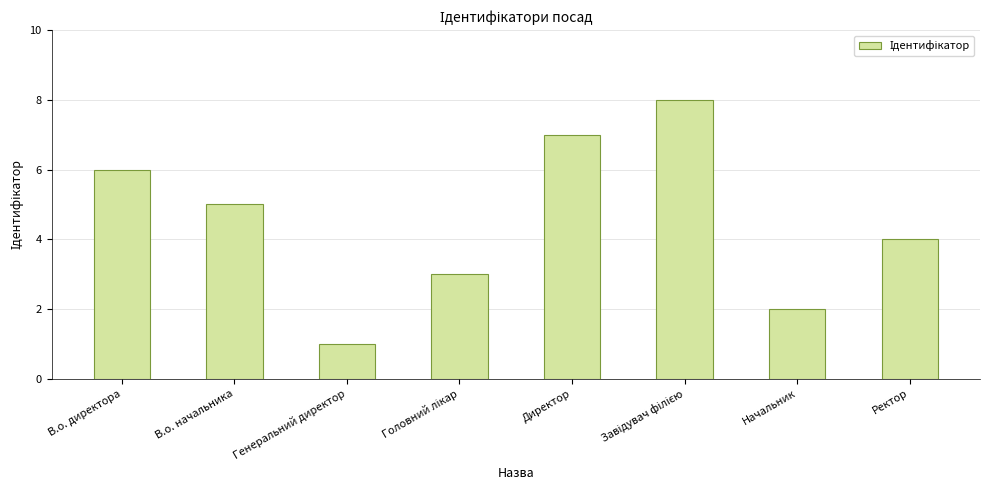

What is the difference between the maximum and second lowest values?

6